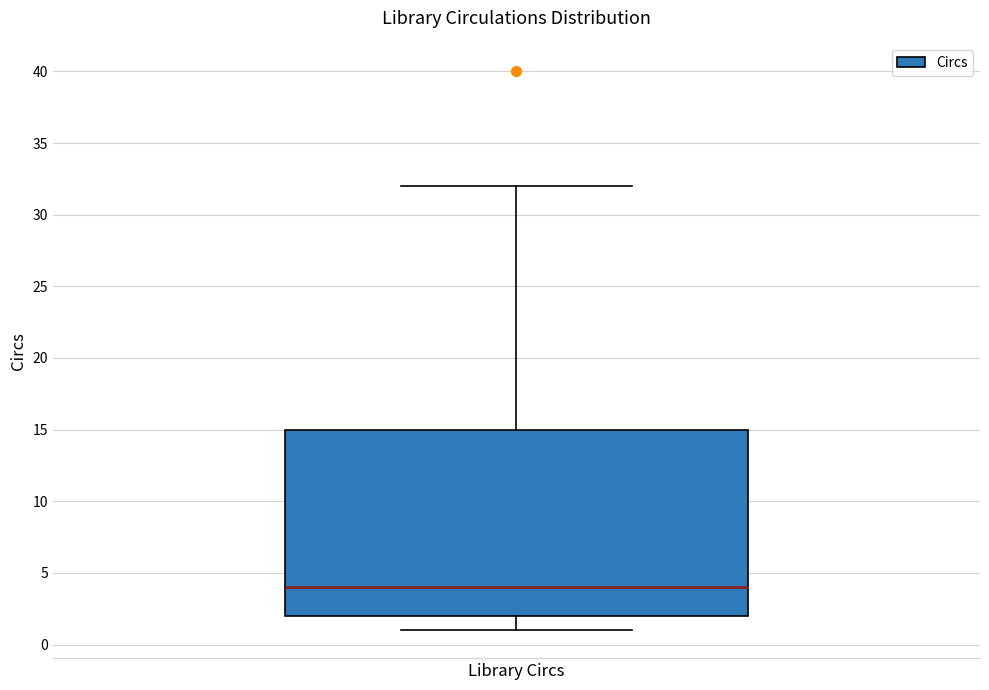

Where does the median line of the box for Library Circs sit on the y-axis? The values are not printed on the chart, so give them approximately, as read against the axis.

4